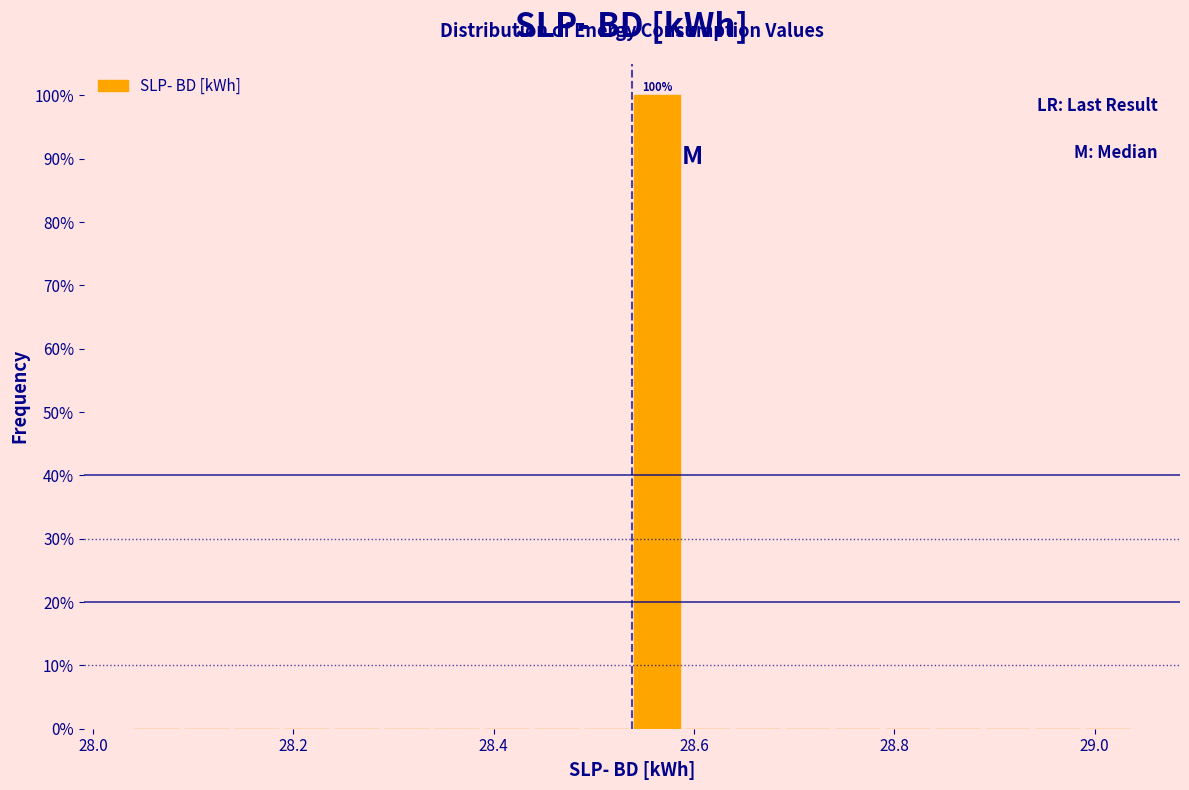

Around what value on the x-axis is the tallest bar? Give the approximate position of its centre, as read against the axis.

28.56